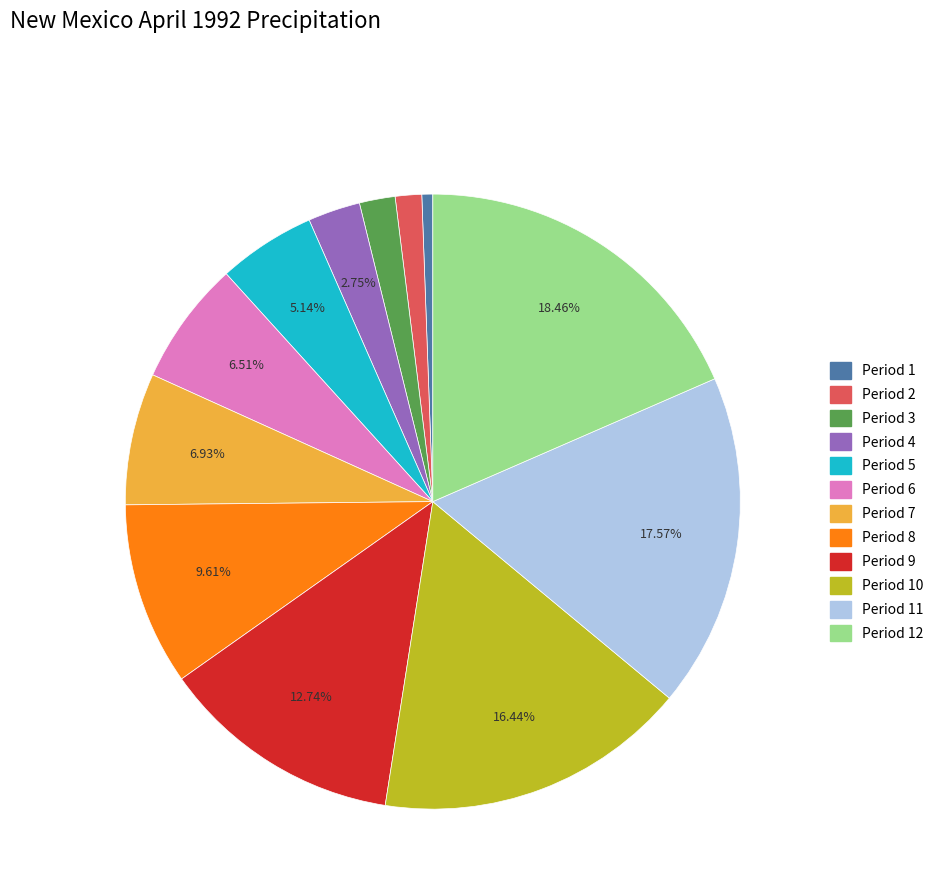

Is there a majority slice in this chart?

No